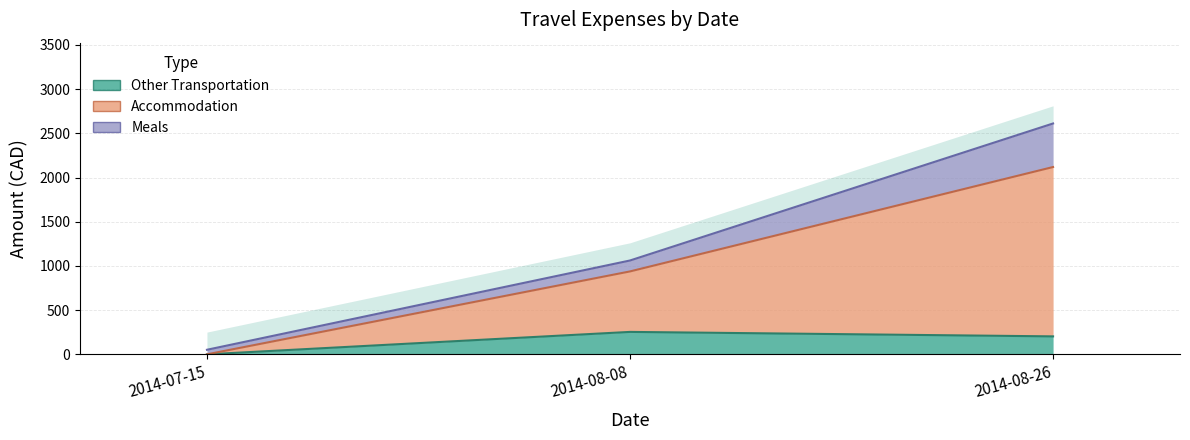

What is the value of the Accommodation point at the 2nd from the left?

1061.8